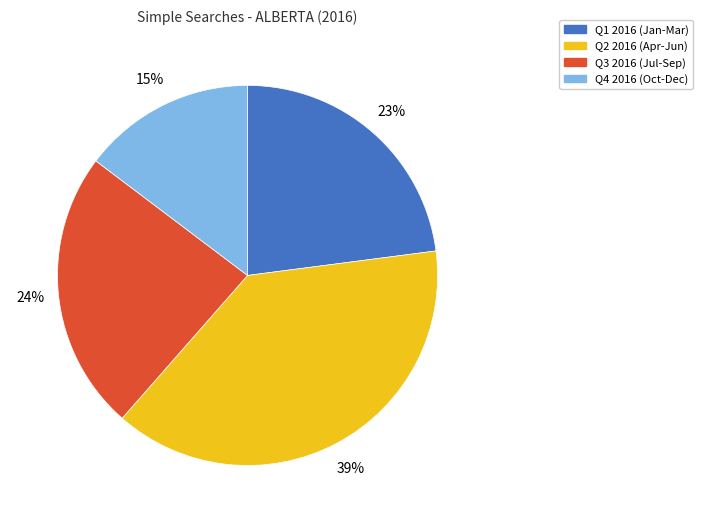

Combined, do Q3 2016 (Jul-Sep) and Q4 2016 (Oct-Dec) account for over 50%?

No